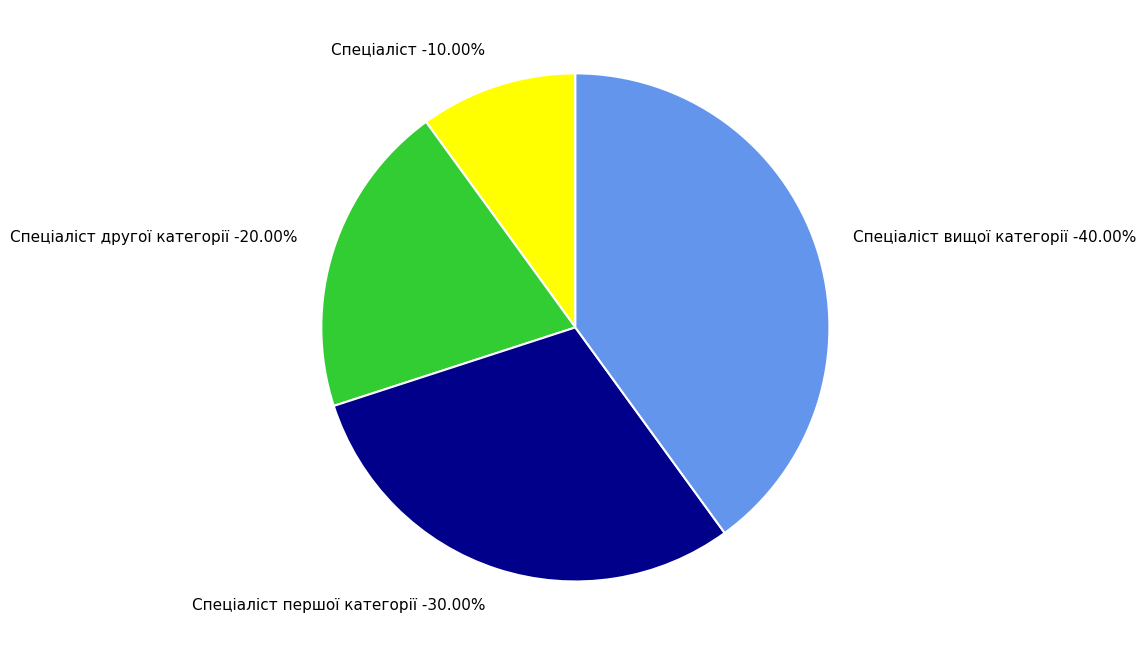

To the nearest percent, what is the difference between the Спеціаліст першої категорії and Спеціаліст slice percentages?

20%